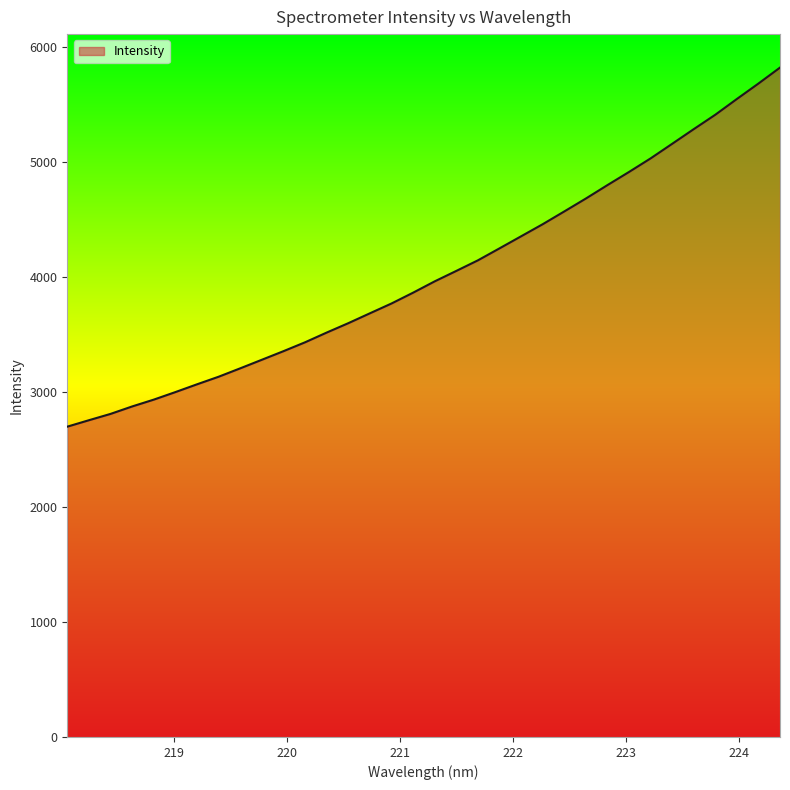

How many lines are shown in the chart?

1